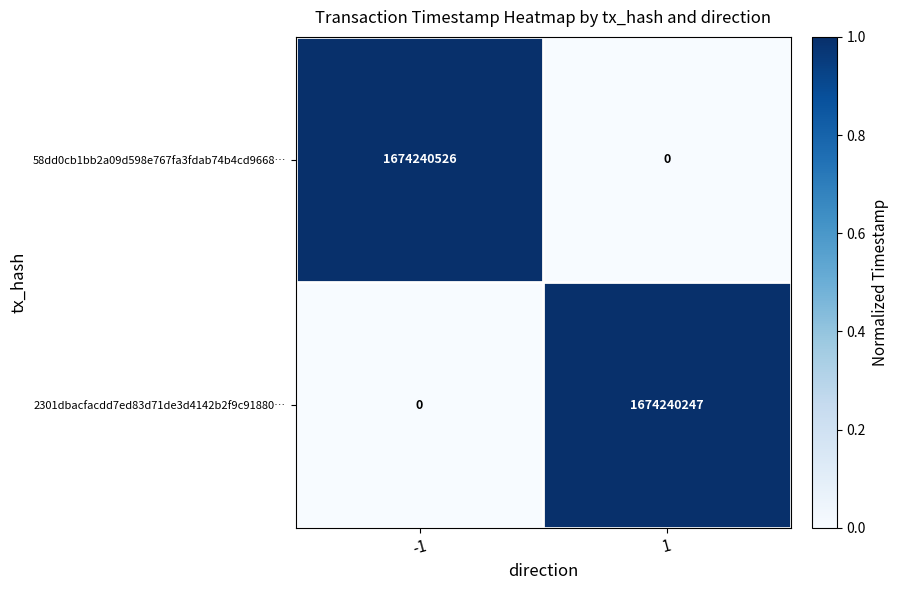

How many data points does each series have?

2